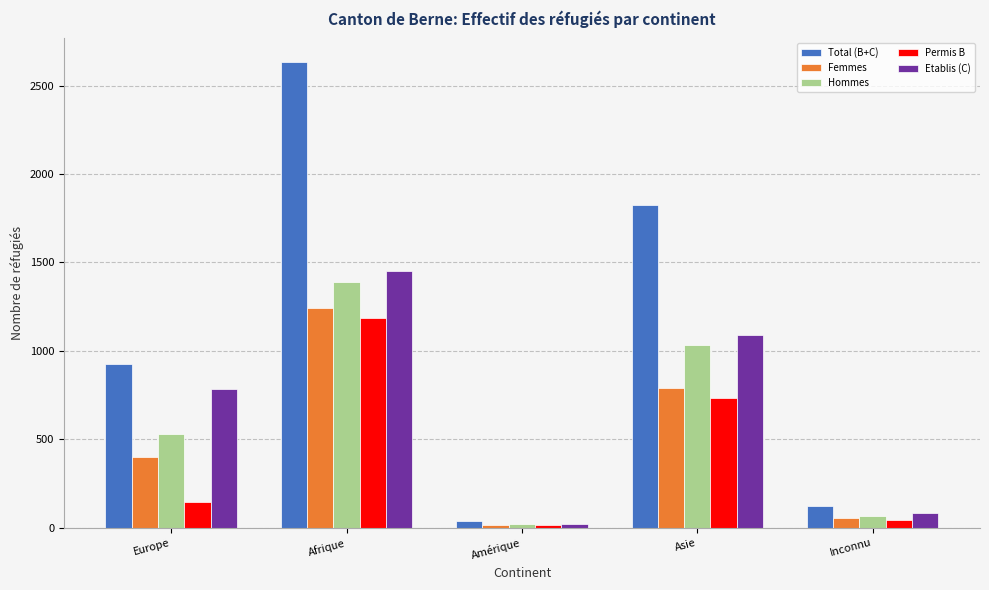

Which series has the widest spread of values?

Total (B+C)